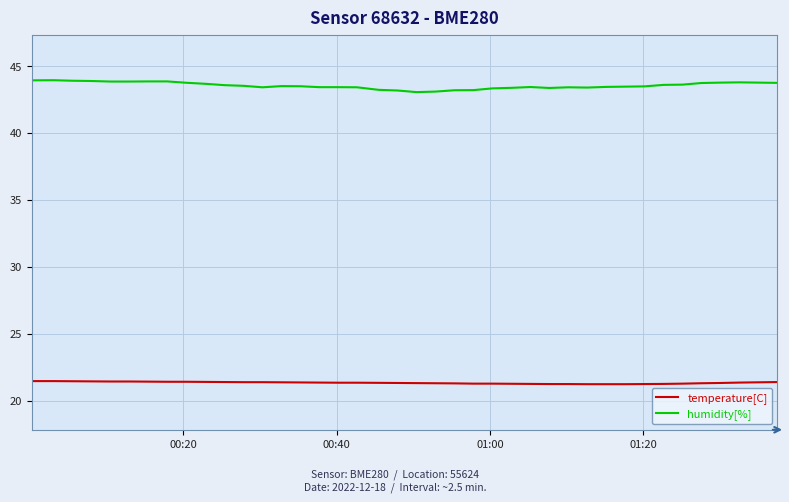

What is the greatest value displayed?

43.9